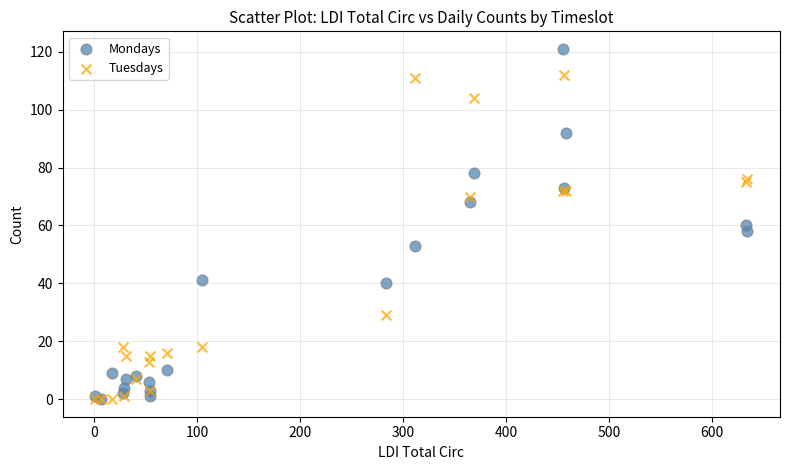

Which series contains the highest Y value?

Mondays